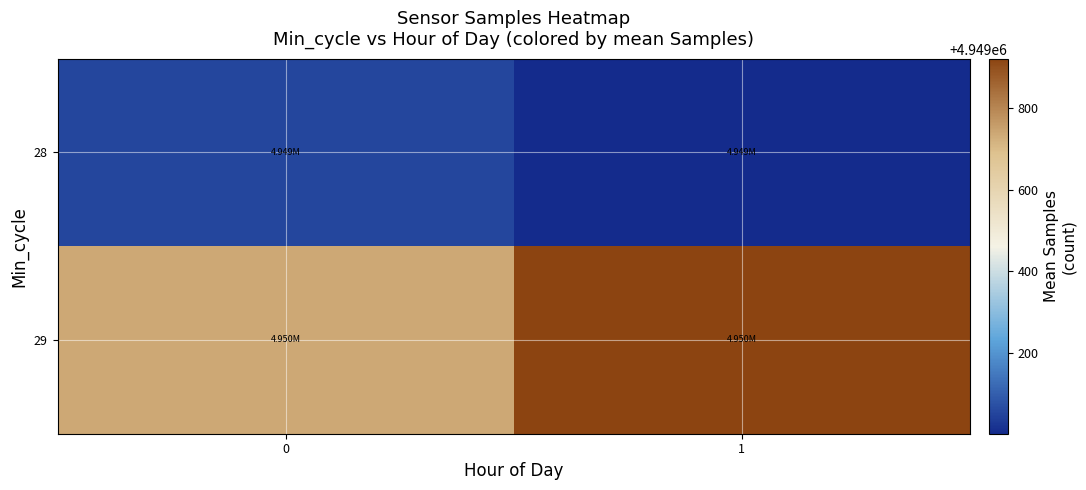

Which series has the largest range (max minus min)?

29